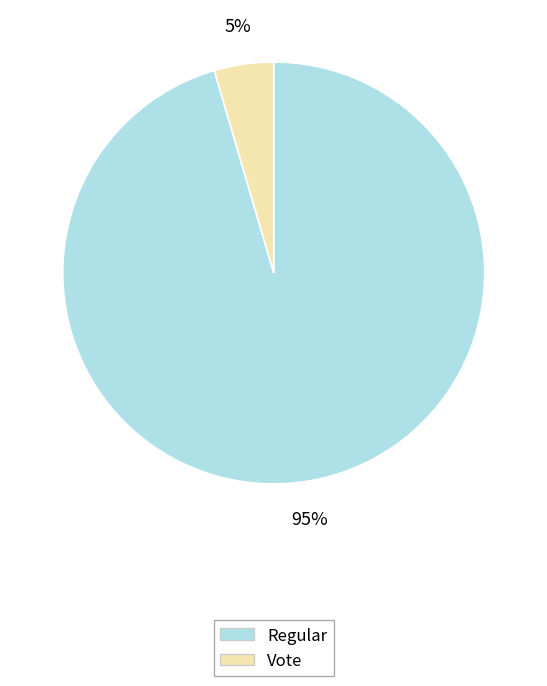

Which category accounts for the majority?

Regular